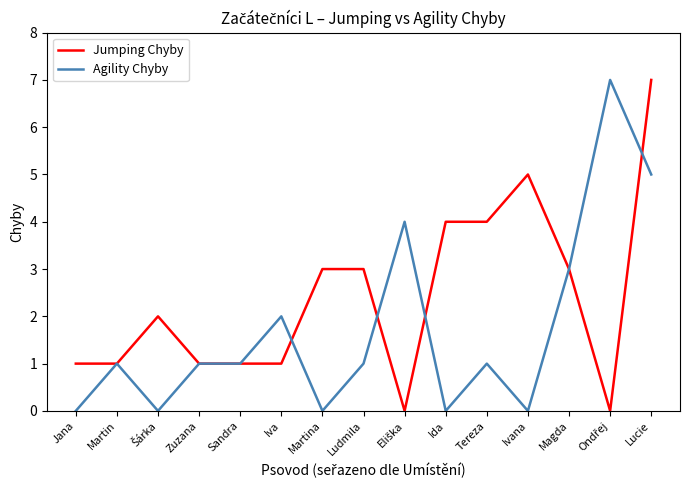

The Jumping Chyby series shows 1 at Zuzana. True or false?

True